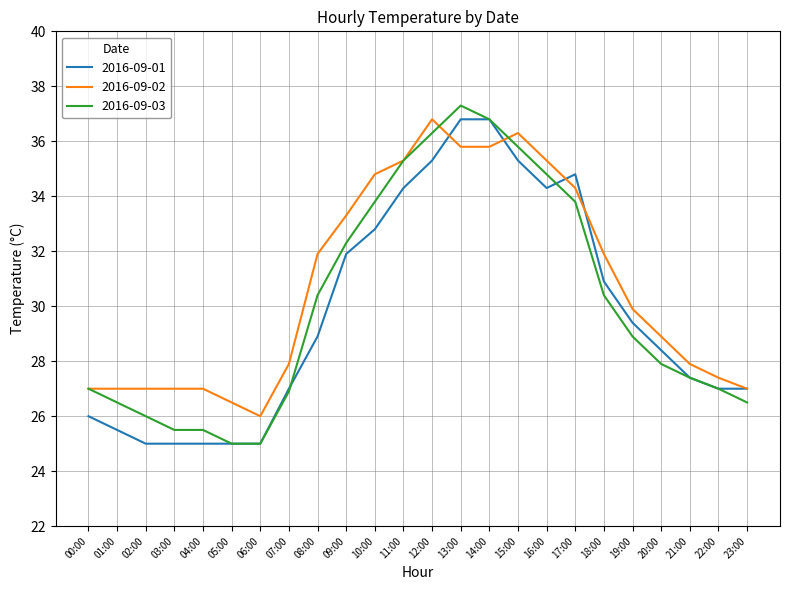

Which series has the largest range (max minus min)?

2016-09-03